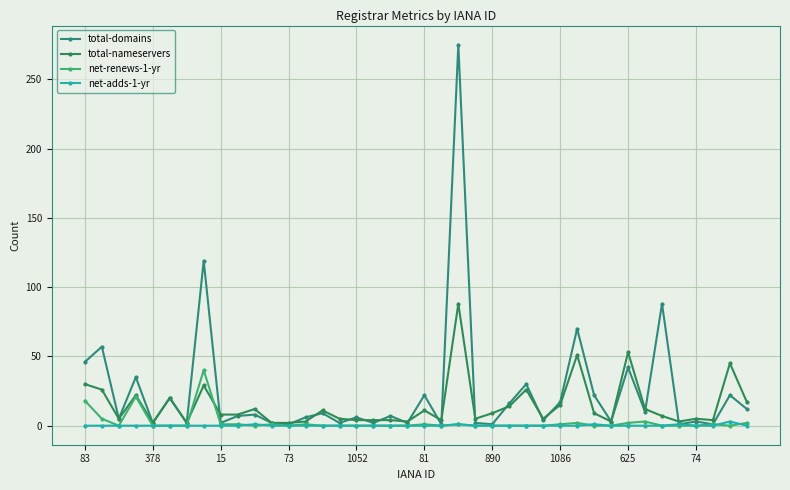

Count the number of categories in the chart.

40